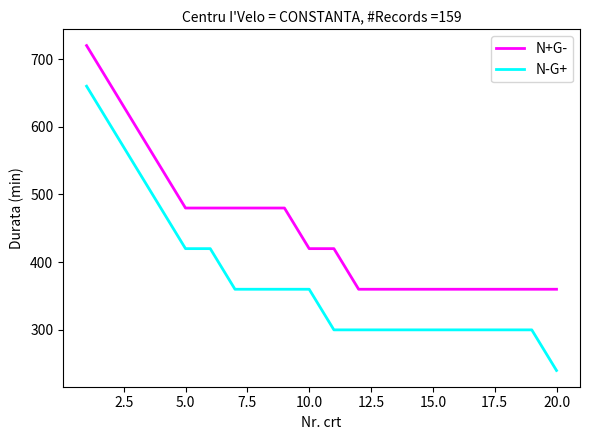

Does the chart display data point markers on the line(s)?

No